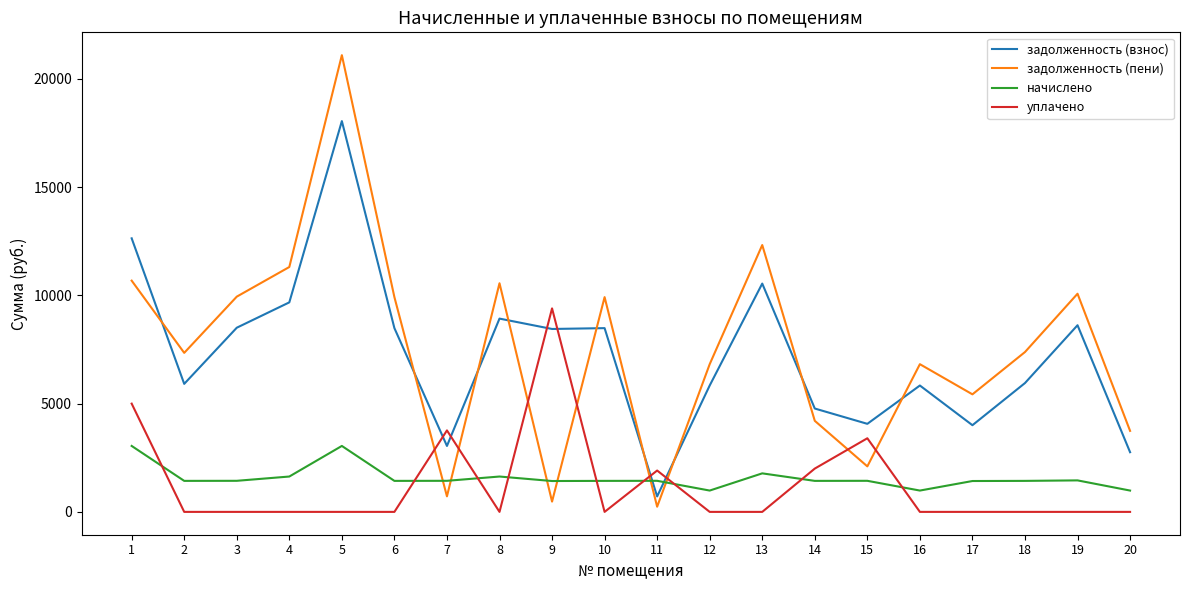

What is the difference between the задолженность (взнос) values at 12 and 4?

3840.0